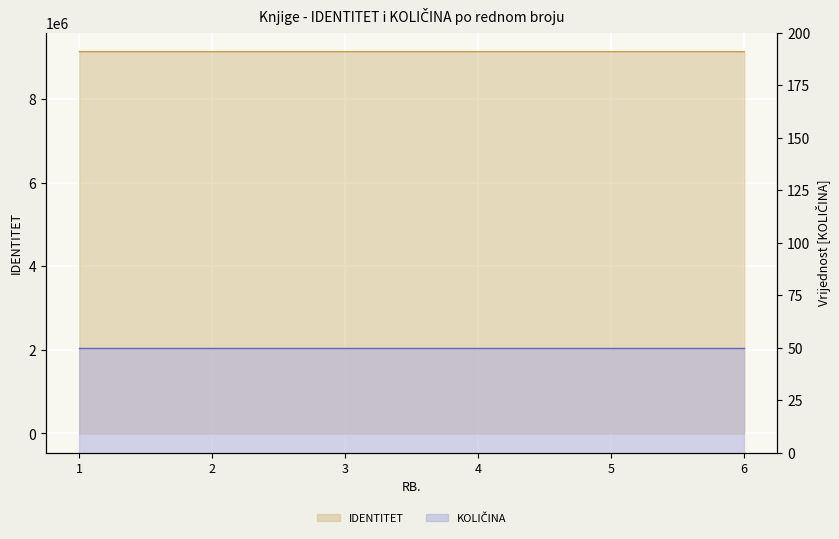

What is the sum of the values at 3 and 5?

18261627